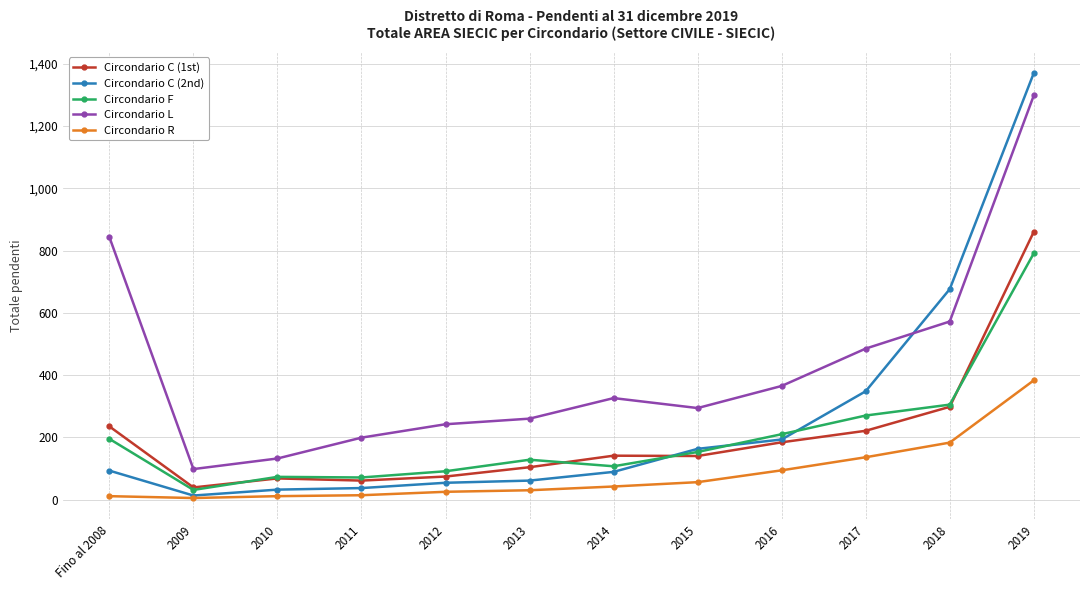

Where is Circondario F nearest to the value 411?

2018